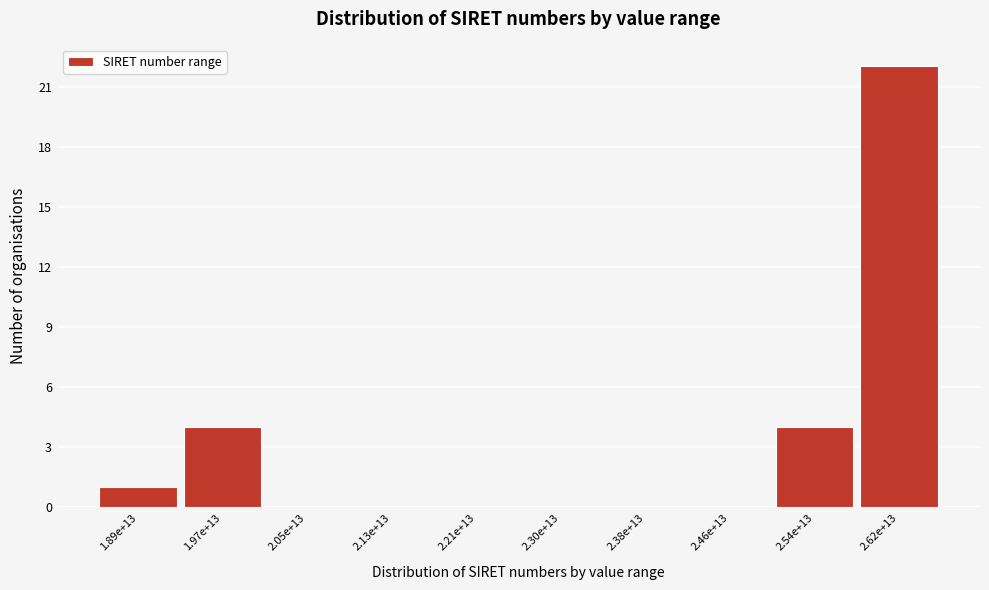

Reading left to right, what are all the values shown in this chart?

1.89e+13=1	1.97e+13=4	2.05e+13=0	2.13e+13=0	2.21e+13=0	2.30e+13=0	2.38e+13=0	2.46e+13=0	2.54e+13=4	2.62e+13=22